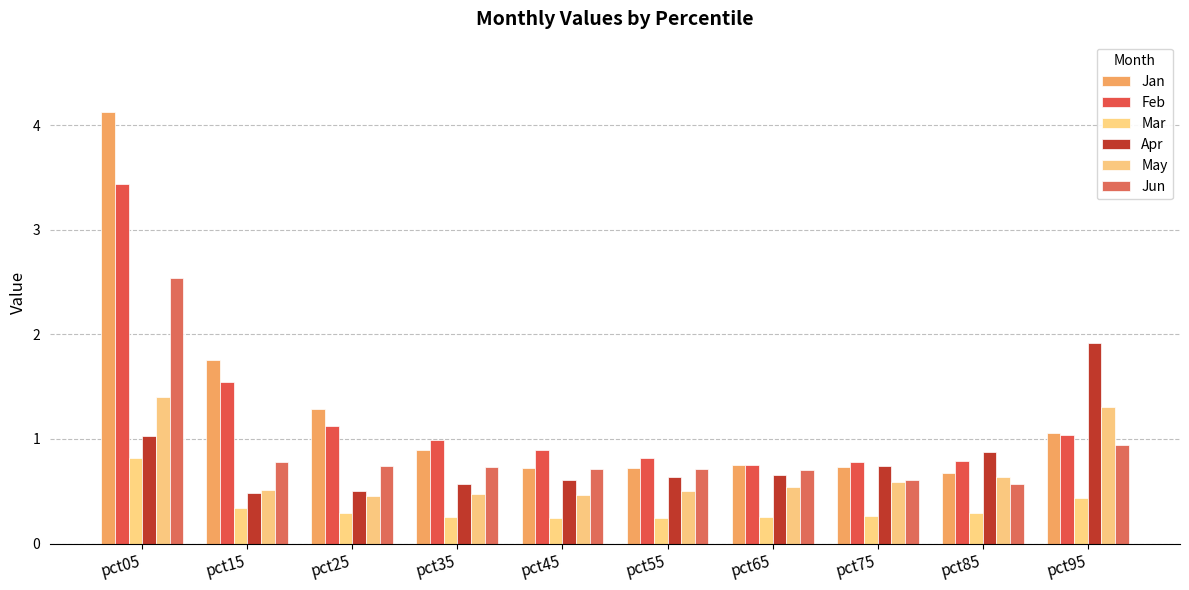

Rank the series at pct15 from lowest to highest value.

Mar, Apr, May, Jun, Feb, Jan